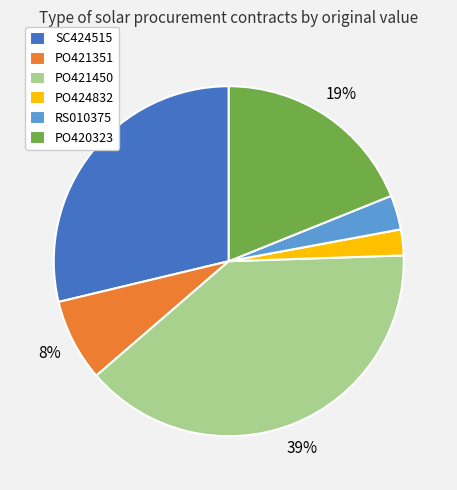

The PO421351 slice represents 1% of the pie. True or false?

False